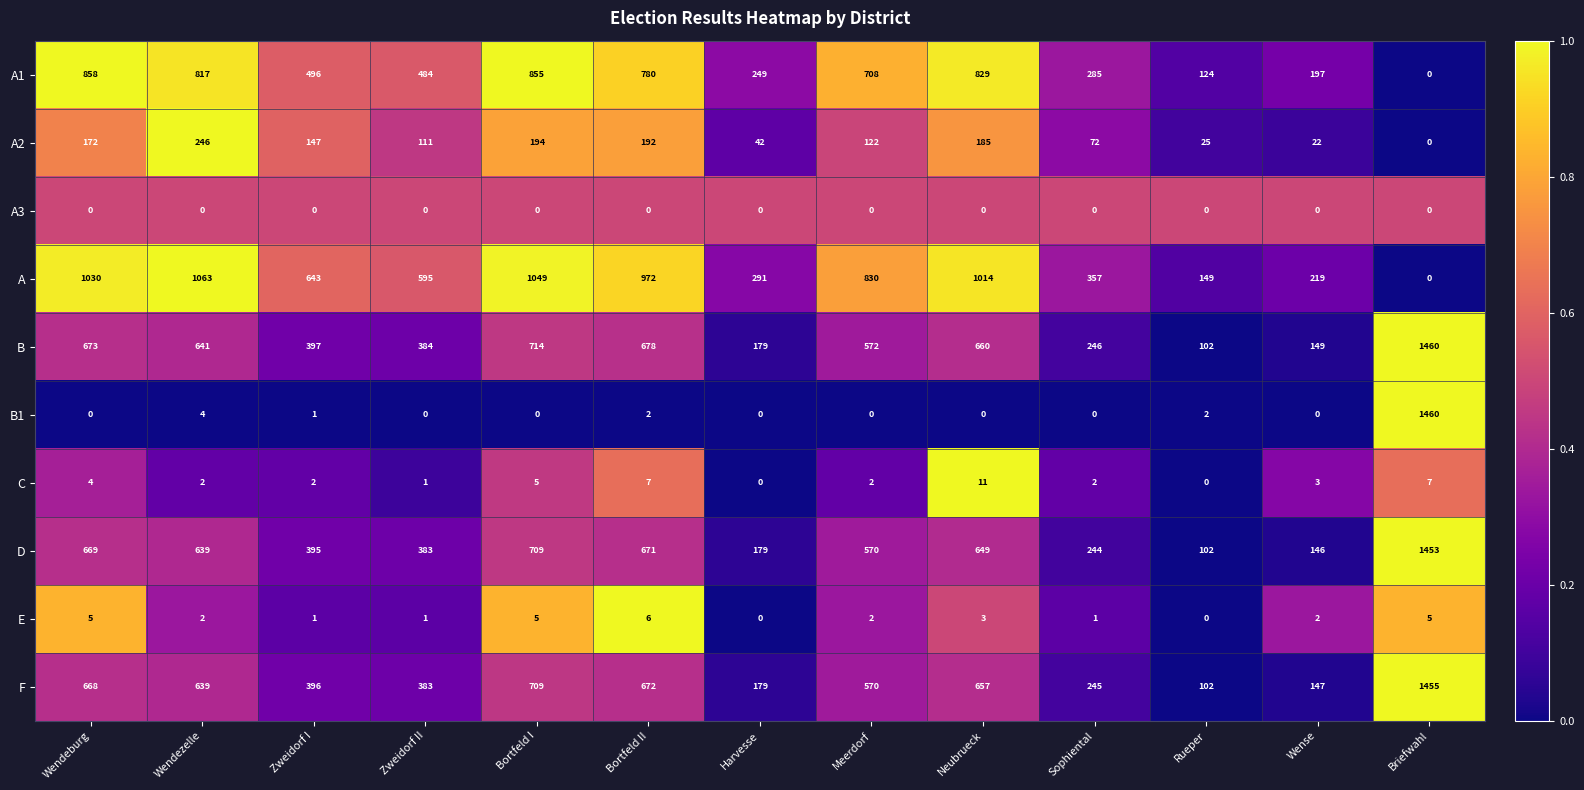

At which category is the sum across all series the highest?

Briefwahl